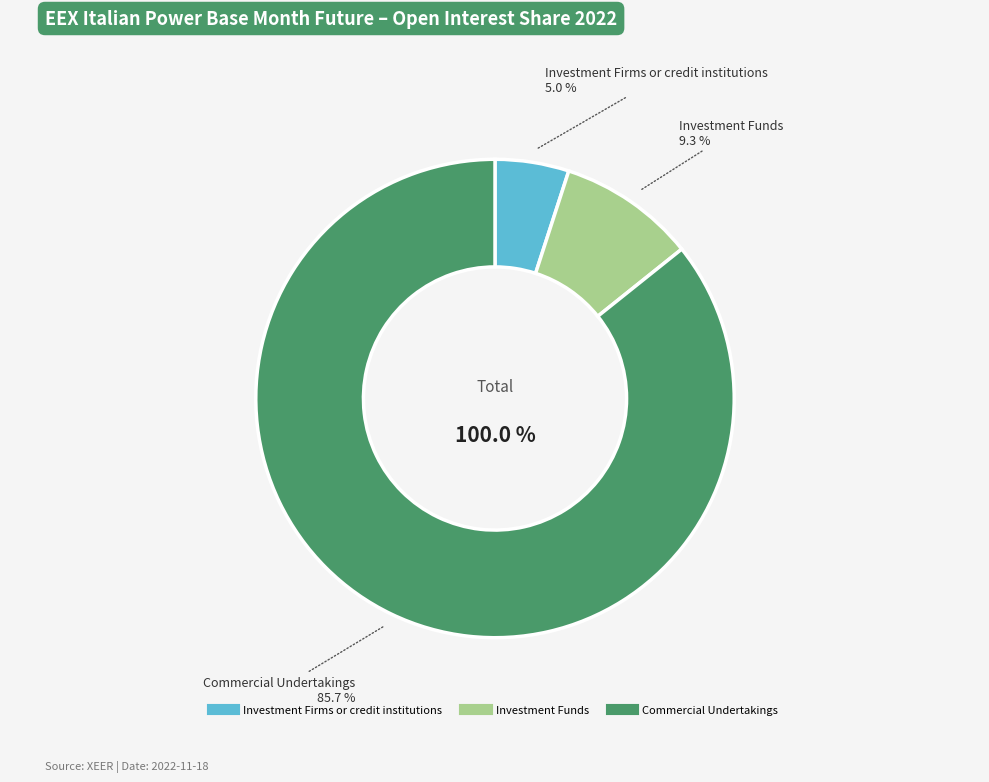

Rank the categories by value from lowest to highest.

Investment Firms or credit institutions, Investment Funds, Commercial Undertakings